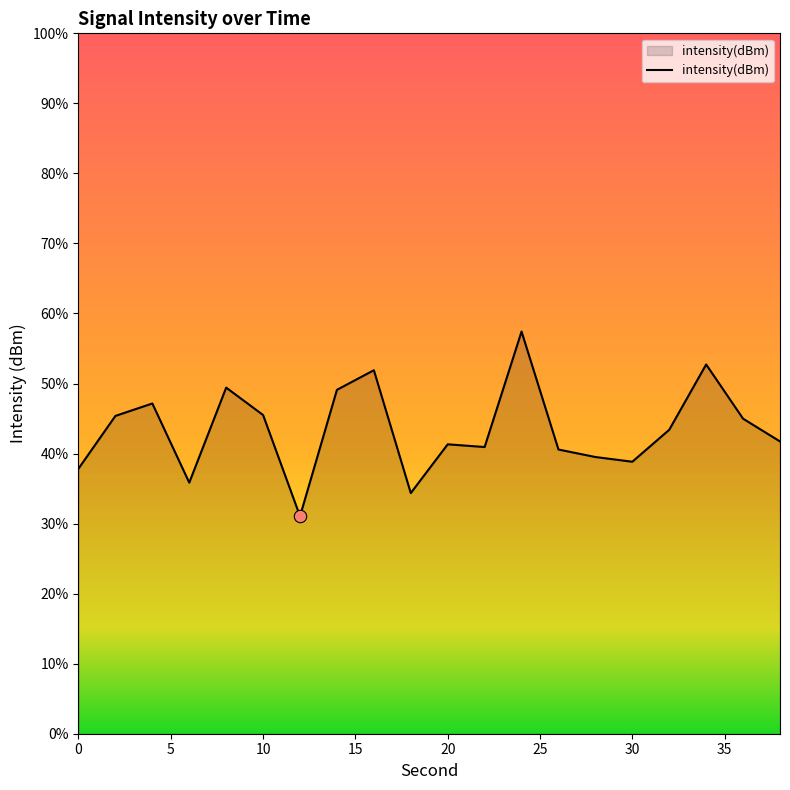

What is the change in value from 18 to 24?

+4.6